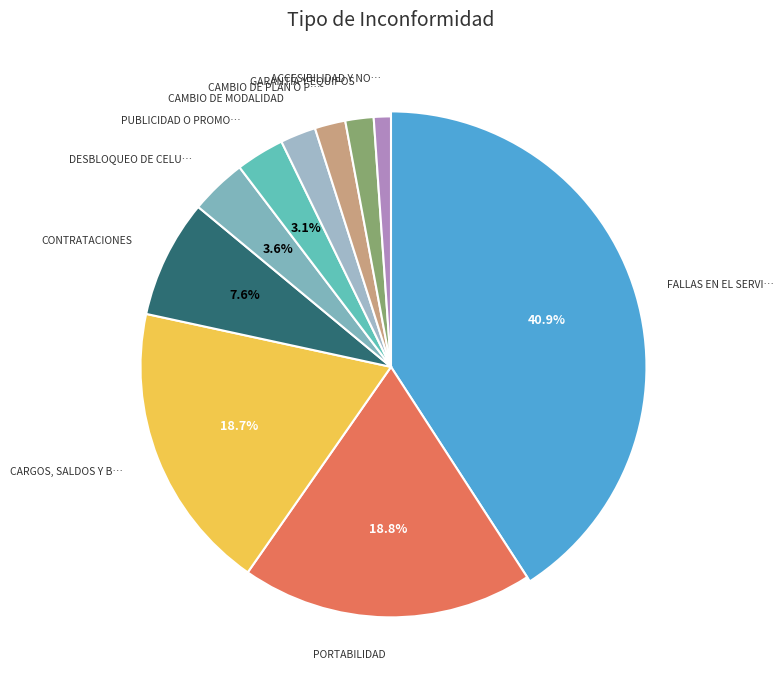

Is it true that Cambio de plan o paquete is 1% of the pie?

False